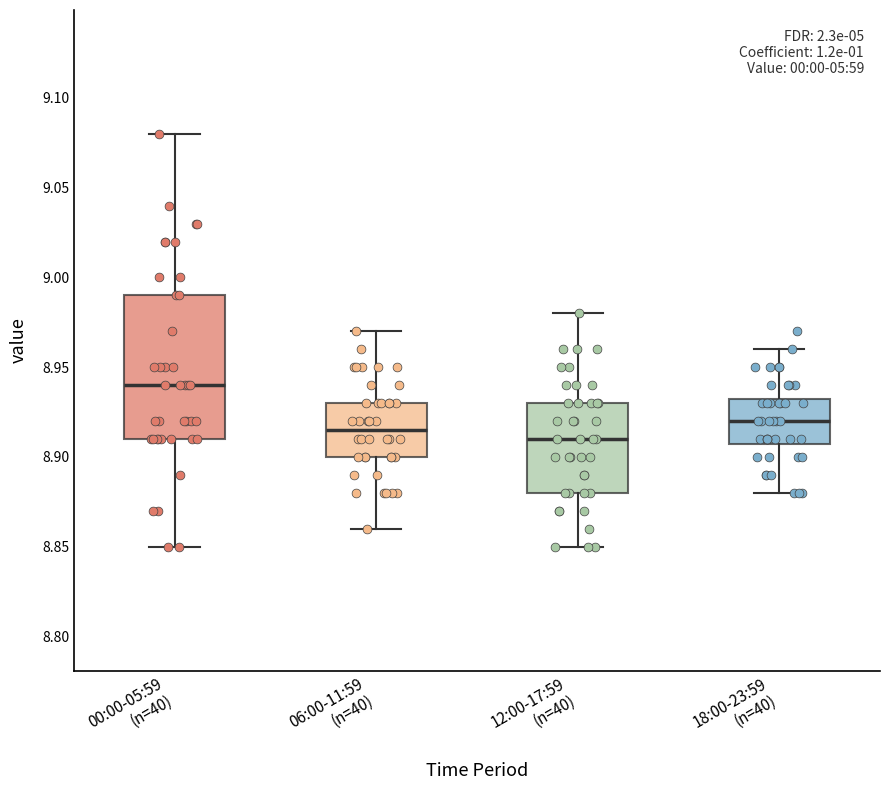

Reading left to right, transcribe this box plot: for each box, give where its median line is, the range the box spans, and where its two whiskers end, as read against the y-axis. The values are not printed on the chart, so give them approximately, as read against the axis.

00:00-05:59 (n=40): median 8.940, box 8.910 to 8.990, whiskers 8.850 to 9.080
06:00-11:59 (n=40): median 8.915, box 8.900 to 8.930, whiskers 8.860 to 8.970
12:00-17:59 (n=40): median 8.910, box 8.880 to 8.930, whiskers 8.850 to 8.980
18:00-23:59 (n=40): median 8.920, box 8.910 to 8.935, whiskers 8.880 to 8.960